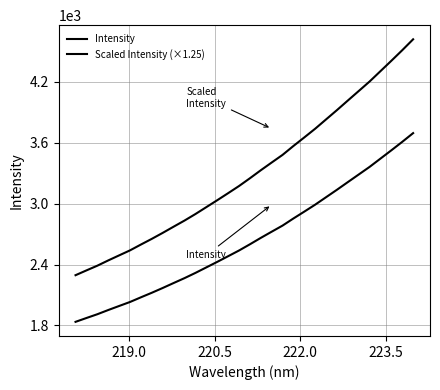

How many lines are shown in the chart?

2